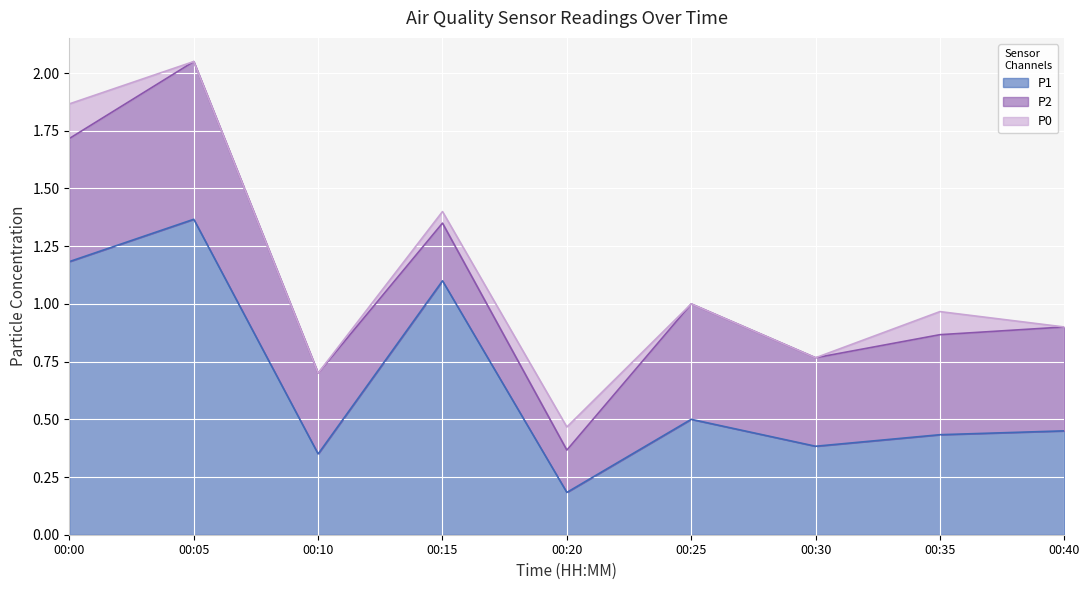

What are all the series names shown in the legend?

P1, P2, P0